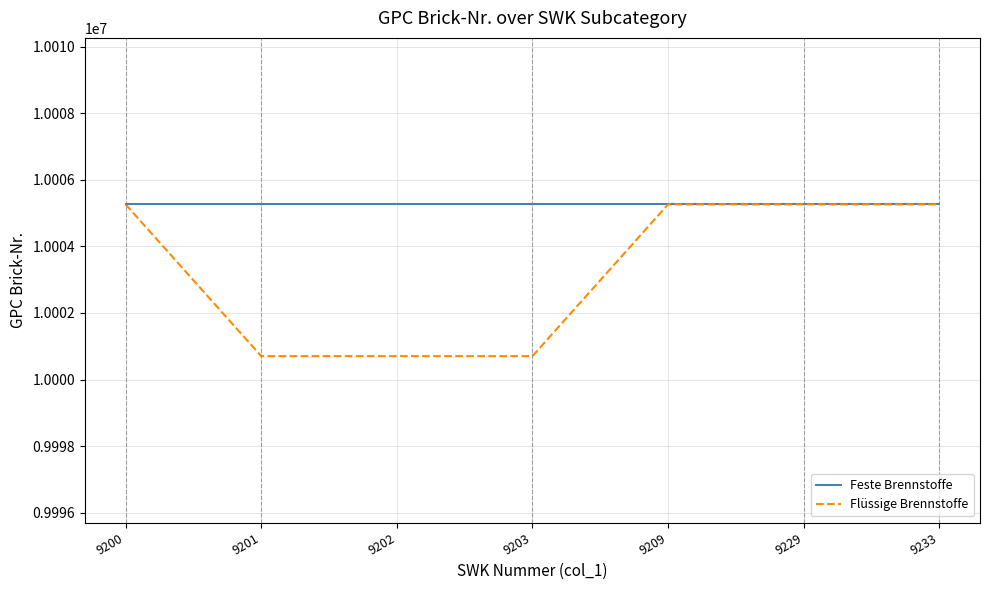

Which series changed the most between 9202 and 9229?

Flüssige Brennstoffe